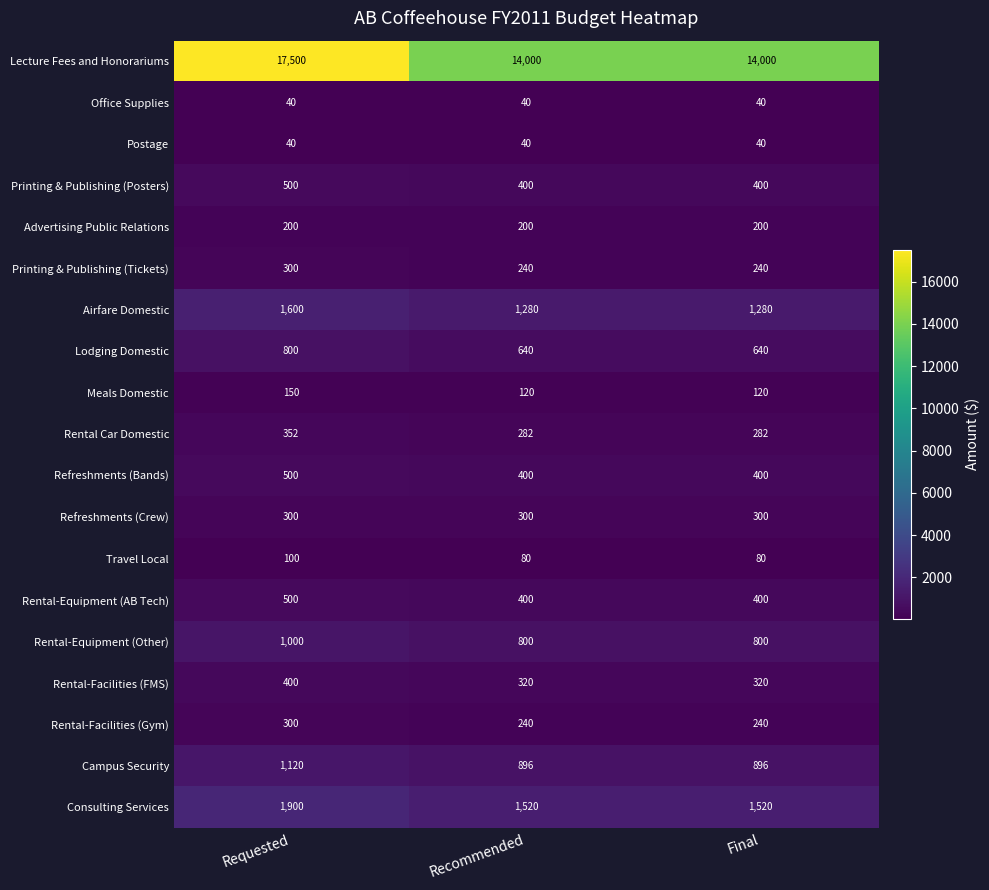

The value of Meals Domestic at Requested is 150. True or false?

True